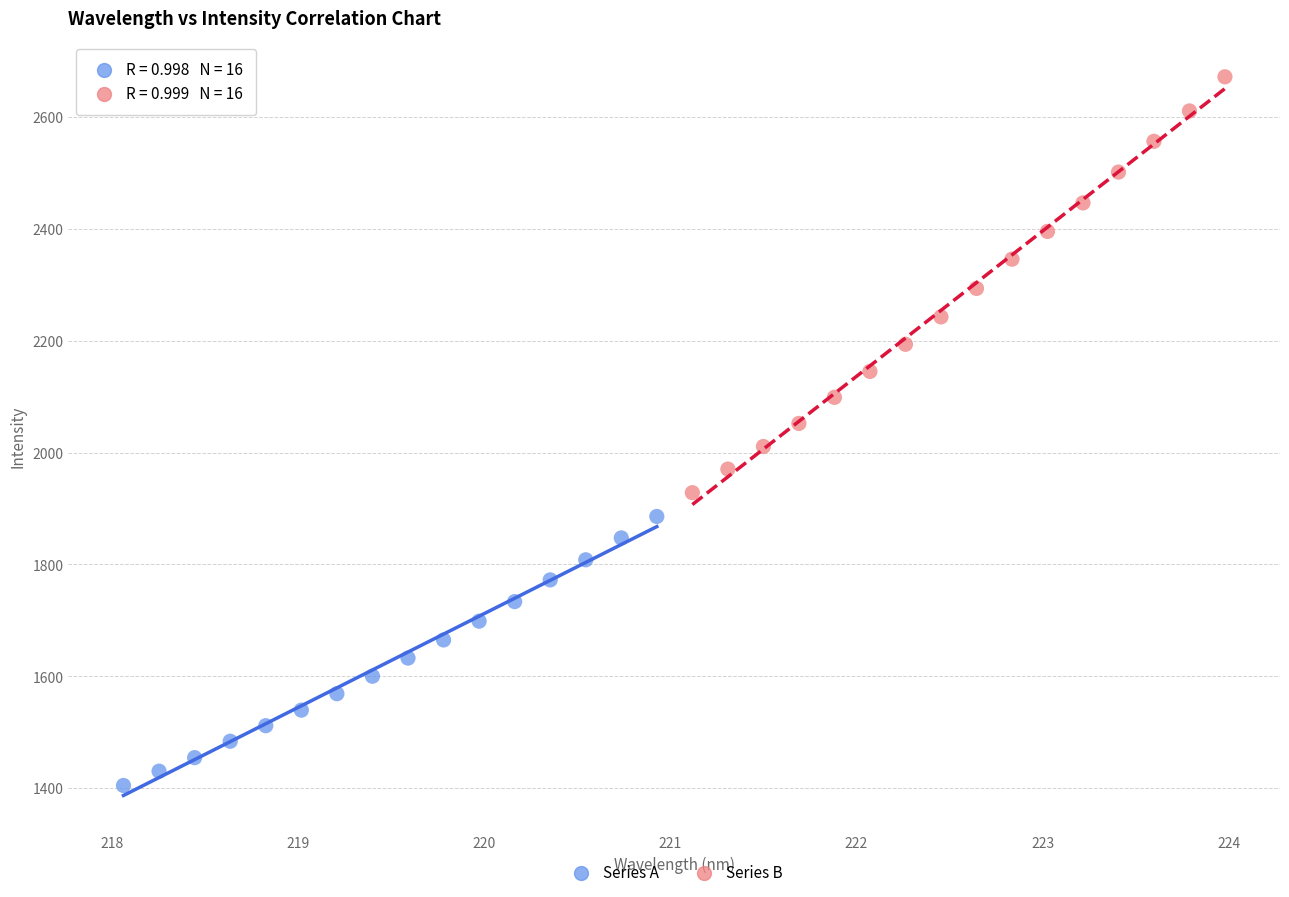

Which series has the largest Y range (max minus min)?

Series B